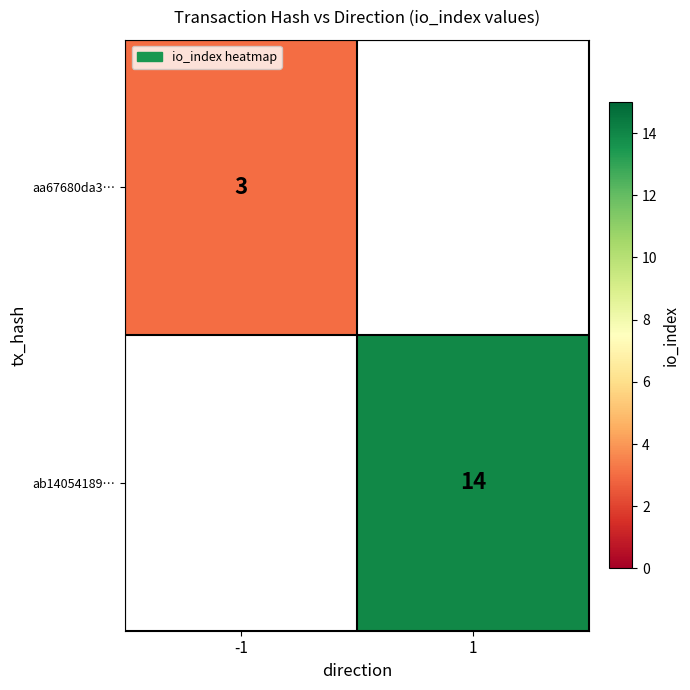

The value of ab14054189… at 1 is 14. True or false?

True